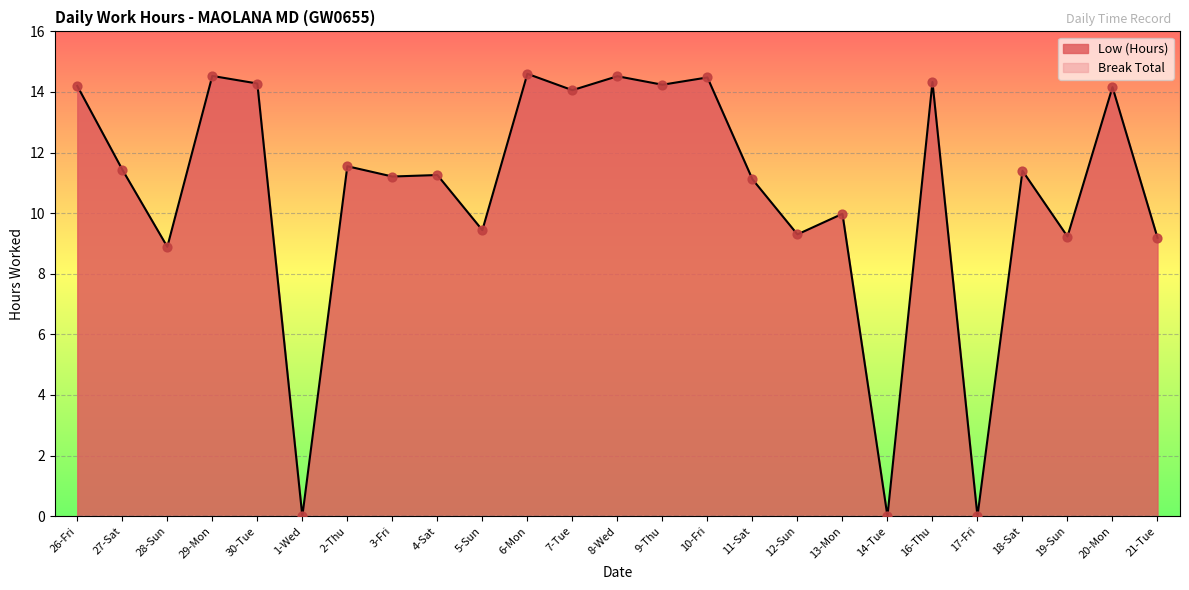

Approximately how many times larger is the value at 29-Mon compared to 20-Mon?

1.0